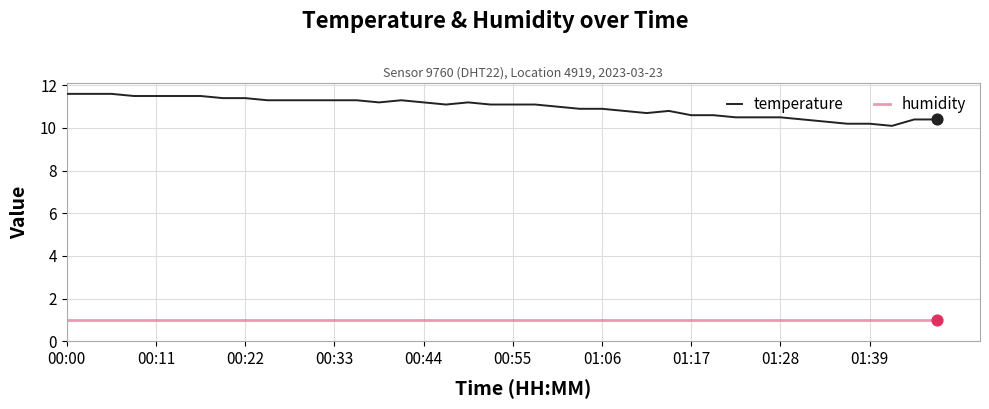

Which series has the widest spread of values?

temperature